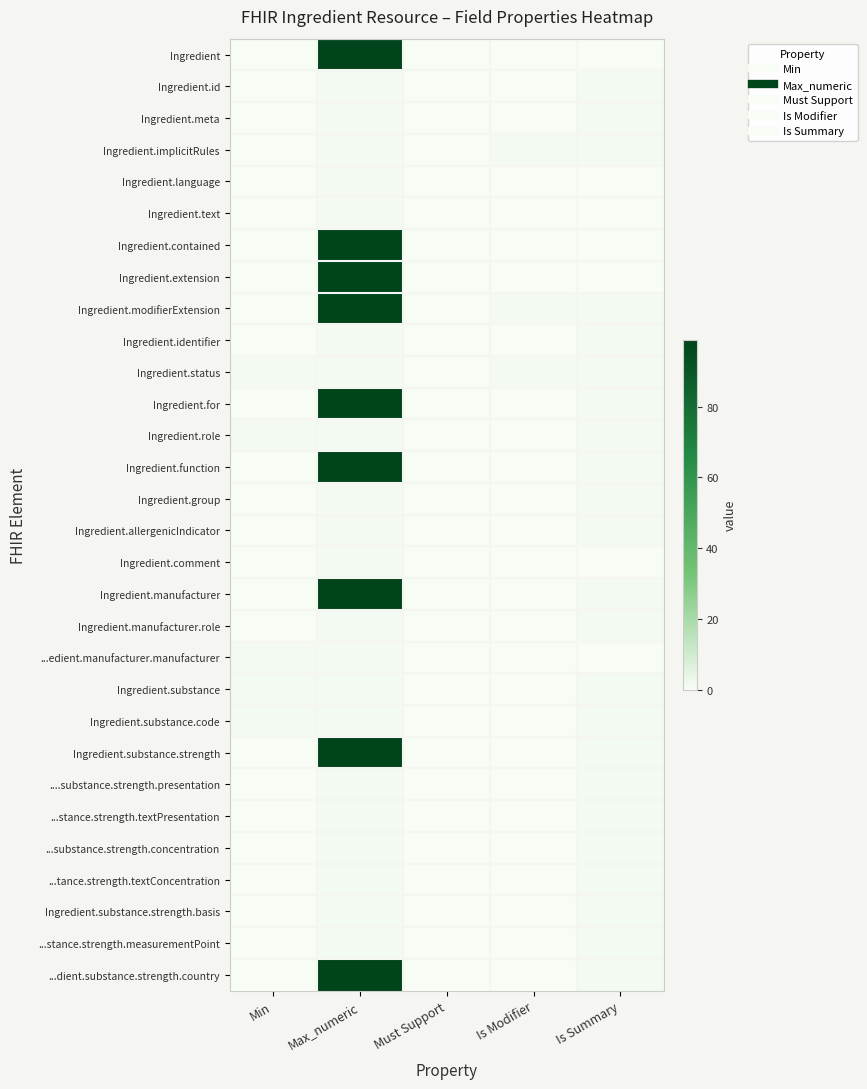

What is the difference between the highest and lowest values at Is Summary?

1